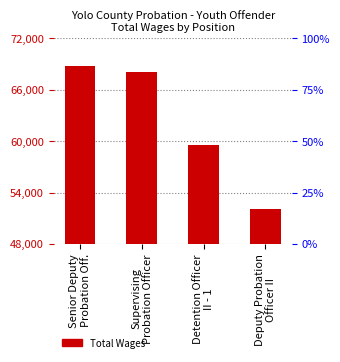

What is the difference between the values at Senior Deputy
Probation Off. and Supervising
Probation Officer?

679